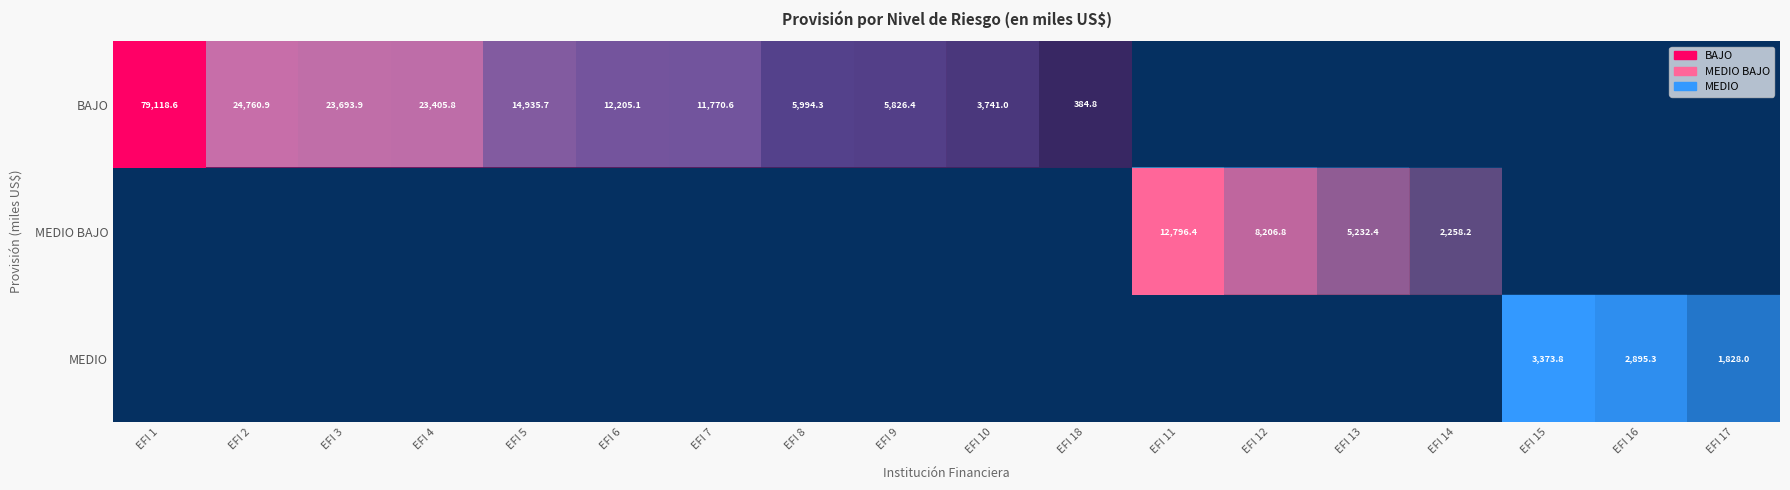

Which series changed the most between EFI 7 and EFI 11?

row_1